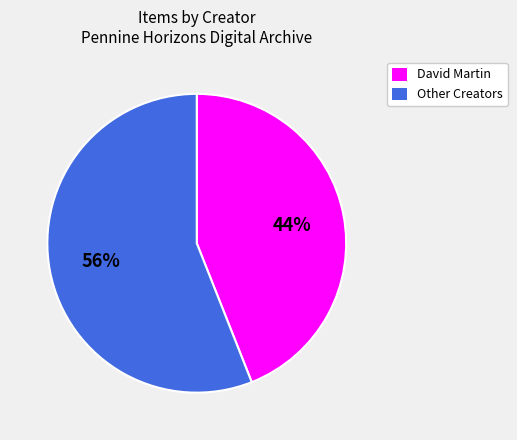

True or false: David Martin accounts for 44% of the total.

True